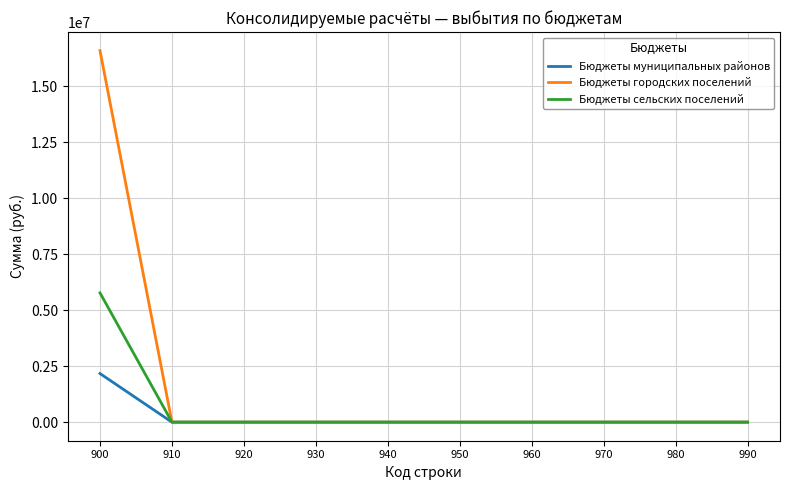

List the series in order of their overall mean, highest first.

Бюджеты городских поселений, Бюджеты сельских поселений, Бюджеты муниципальных районов